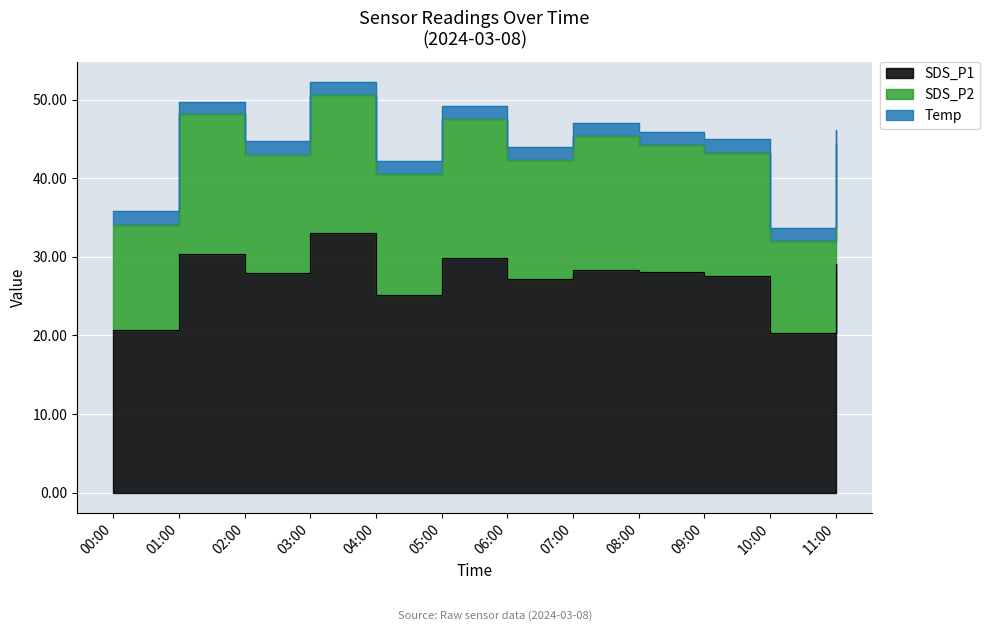

Reading left to right, transcribe all the data shown in this chart.

SDS_P1: 00:00=20.8	01:00=30.4	02:00=28.0	03:00=33.0	04:00=25.1	05:00=29.9	06:00=27.2	07:00=28.4	08:00=28.0	09:00=27.5	10:00=20.3	11:00=29.1
SDS_P2: 00:00=13.3	01:00=17.7	02:00=15.1	03:00=17.5	04:00=15.4	05:00=17.7	06:00=15.1	07:00=17.1	08:00=16.2	09:00=15.8	10:00=11.7	11:00=15.3
Temp: 00:00=1.7	01:00=1.6	02:00=1.7	03:00=1.7	04:00=1.7	05:00=1.6	06:00=1.6	07:00=1.7	08:00=1.7	09:00=1.7	10:00=1.7	11:00=1.7